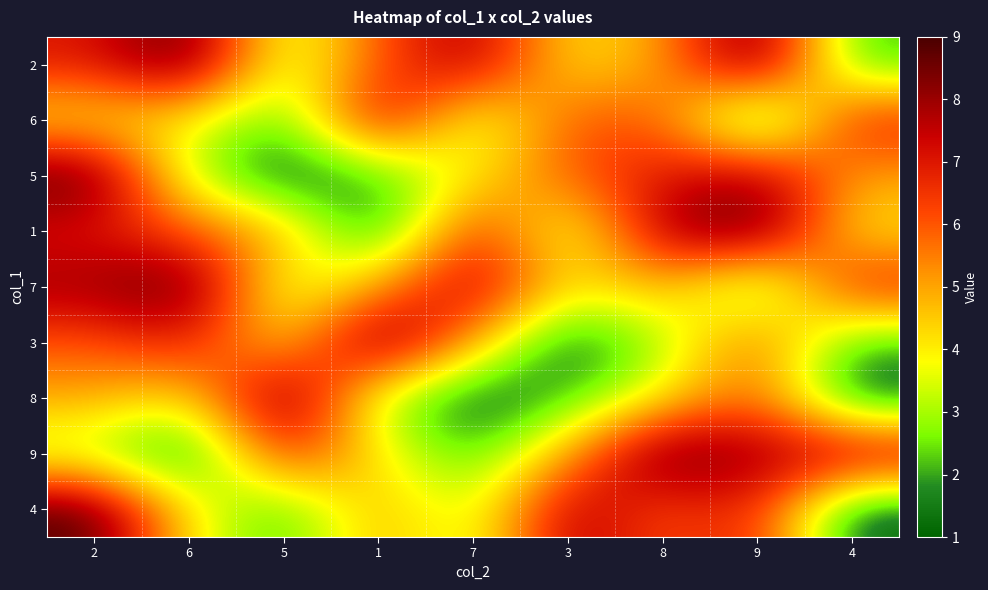

Reading right to left, extract all data points from this chart.

2: 4=2	9=9	8=5	3=4	7=8	1=6	5=3	6=9	2=7
6: 4=7	9=1	8=6	3=6	7=3	1=8	5=2	6=4	2=4
5: 4=5	9=8	8=7	3=6	7=4	1=2	5=1	6=3	2=9
1: 4=4	9=9	8=8	3=3	7=7	1=1	5=5	6=6	2=7
7: 4=7	9=2	8=5	3=4	7=8	1=5	5=3	6=9	2=8
3: 4=2	9=6	8=3	3=1	7=5	1=9	5=4	6=7	2=6
8: 4=1	9=6	8=4	3=2	7=1	1=3	5=9	6=4	2=5
9: 4=8	9=8	8=9	3=5	7=2	1=4	5=7	6=1	2=3
4: 4=1	9=7	8=6	3=8	7=3	1=5	5=2	6=4	2=9